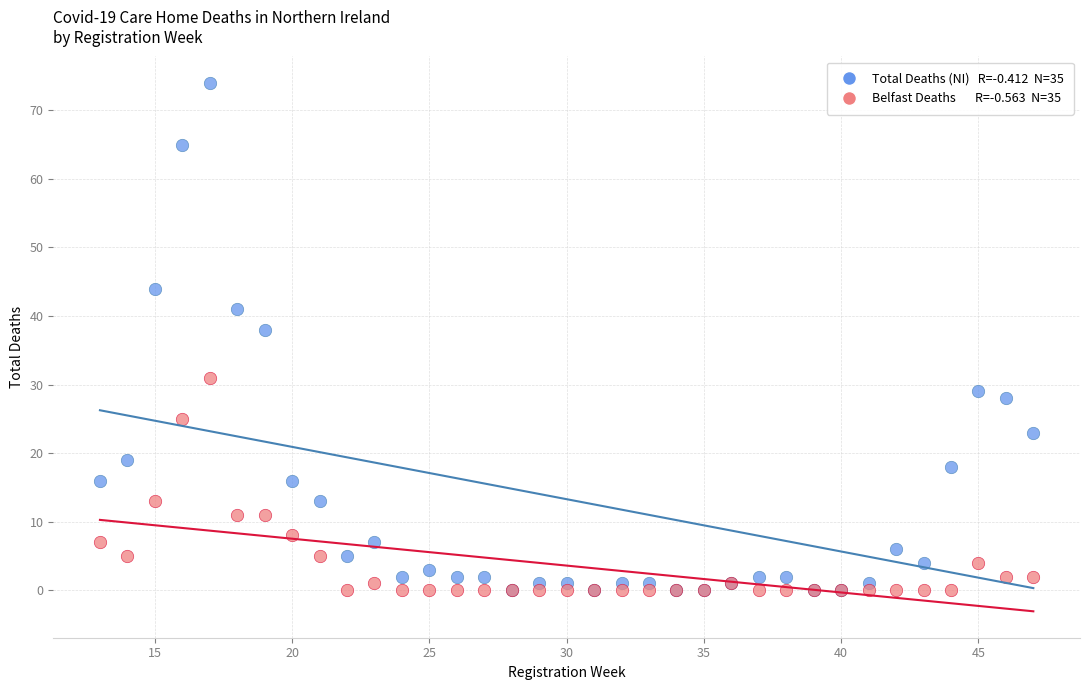

Across all series, what Y value is closest to 37?

38